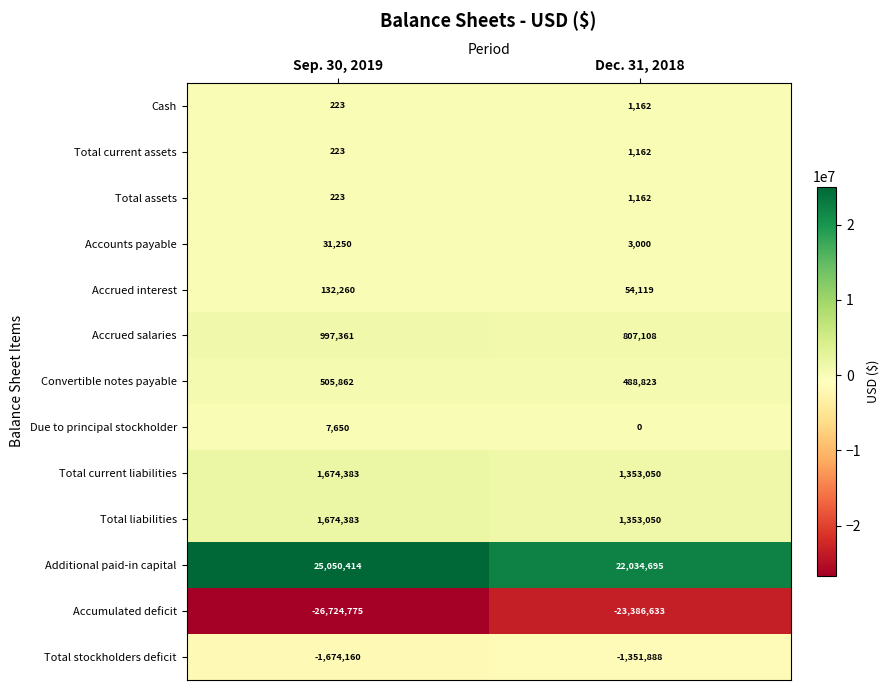

Which label corresponds to the smallest value in the chart?

Sep. 30, 2019